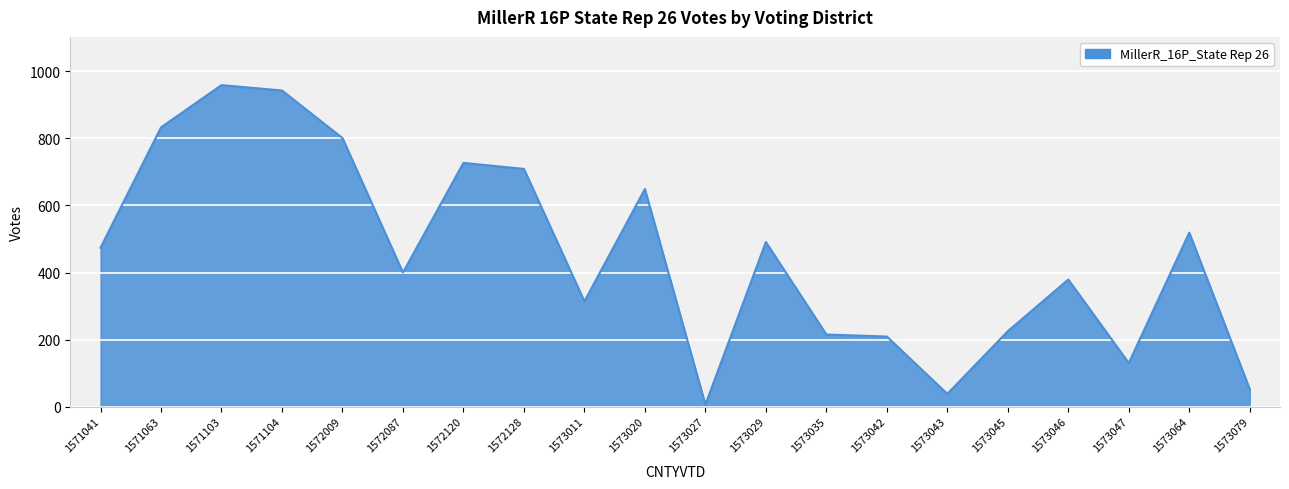

True or false: the data shows 727 at 1572120.

True